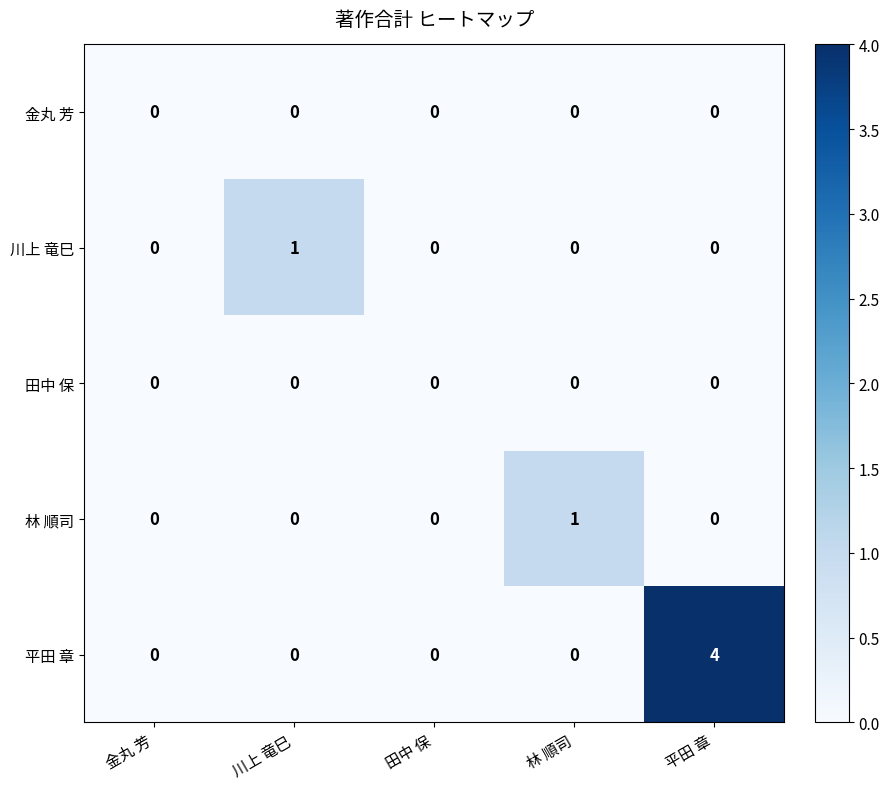

What is the sum of the 平田 章 values at 金丸 芳 and 平田 章?

4